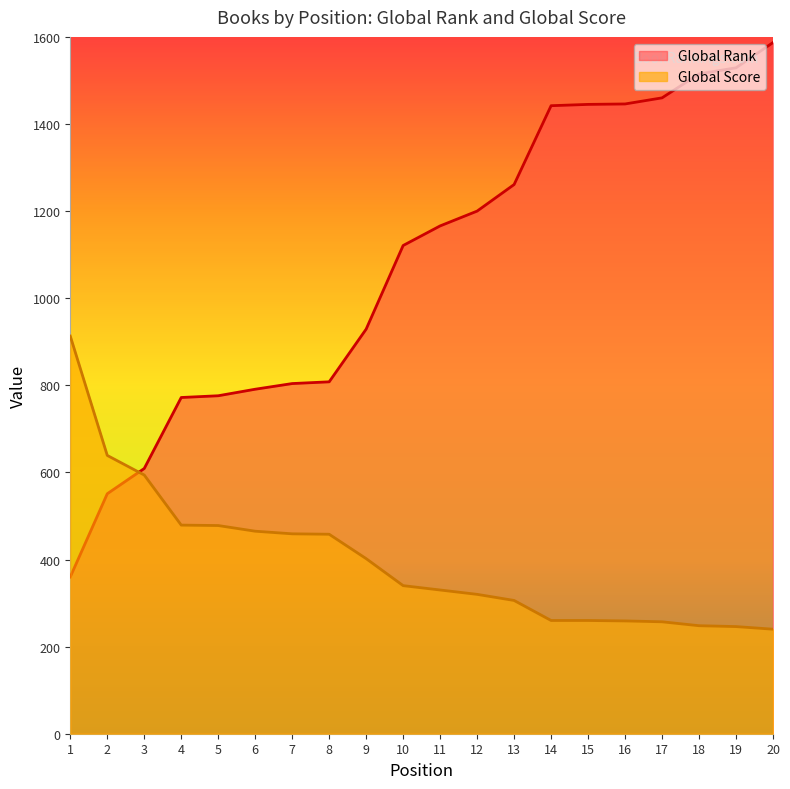

Reading left to right, extract all data points from this chart.

Global Rank: 360	551	609	772	776	791	804	808	929	1121	1166	1200	1261	1442	1445	1446	1460	1515	1529	1587
Global Score: 913	639	594	479	478	465	459	458	402	340	330	320	306	260	260	259	257	248	246	240